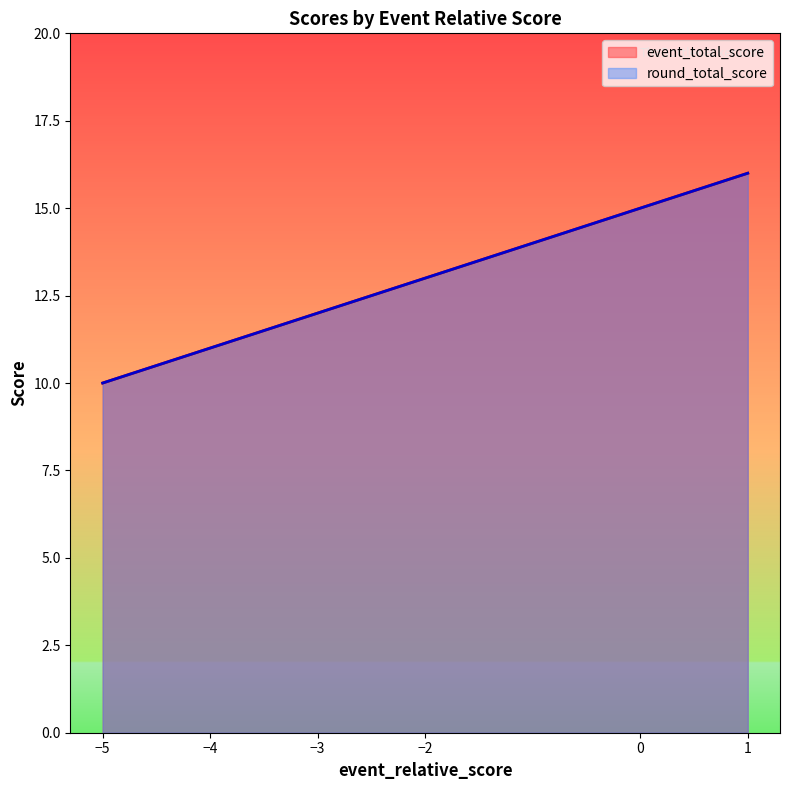

True or false: round_total_score and event_total_score intersect in this chart.

False